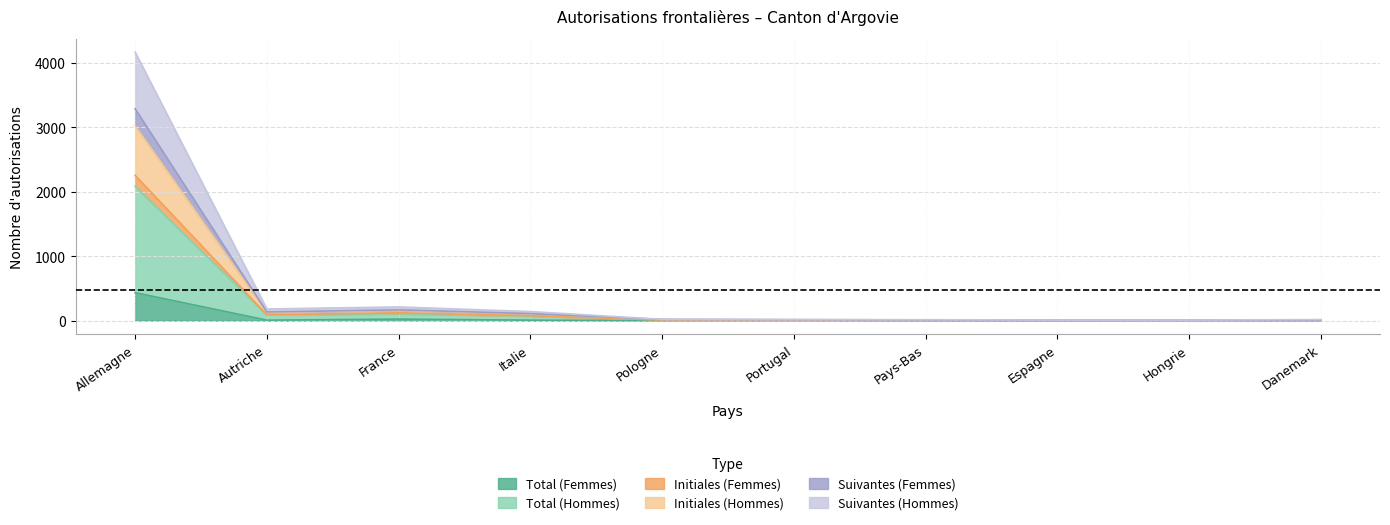

Between France and Espagne, which is larger?

France